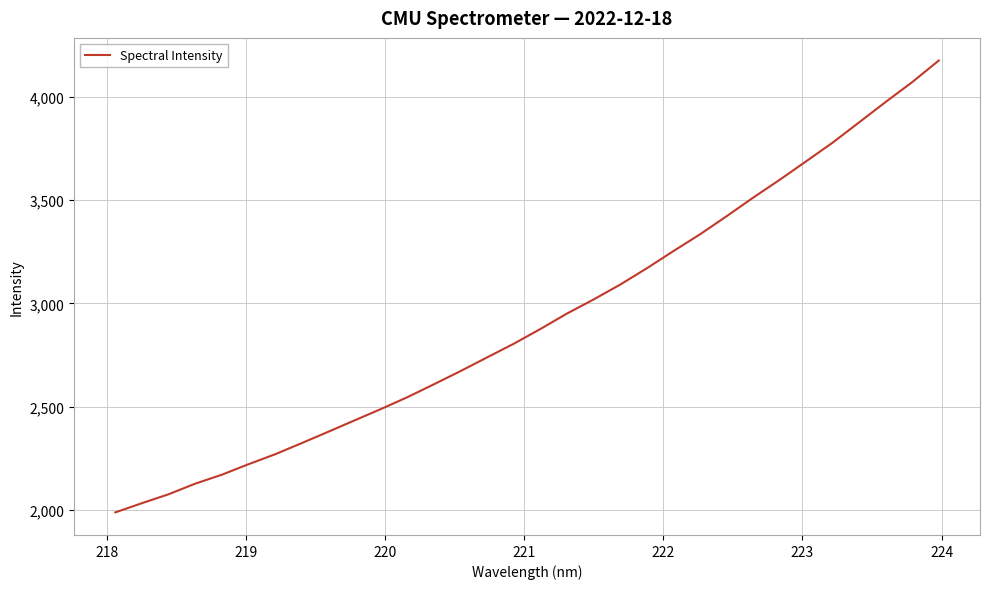

What is the greatest value displayed?

4176.4